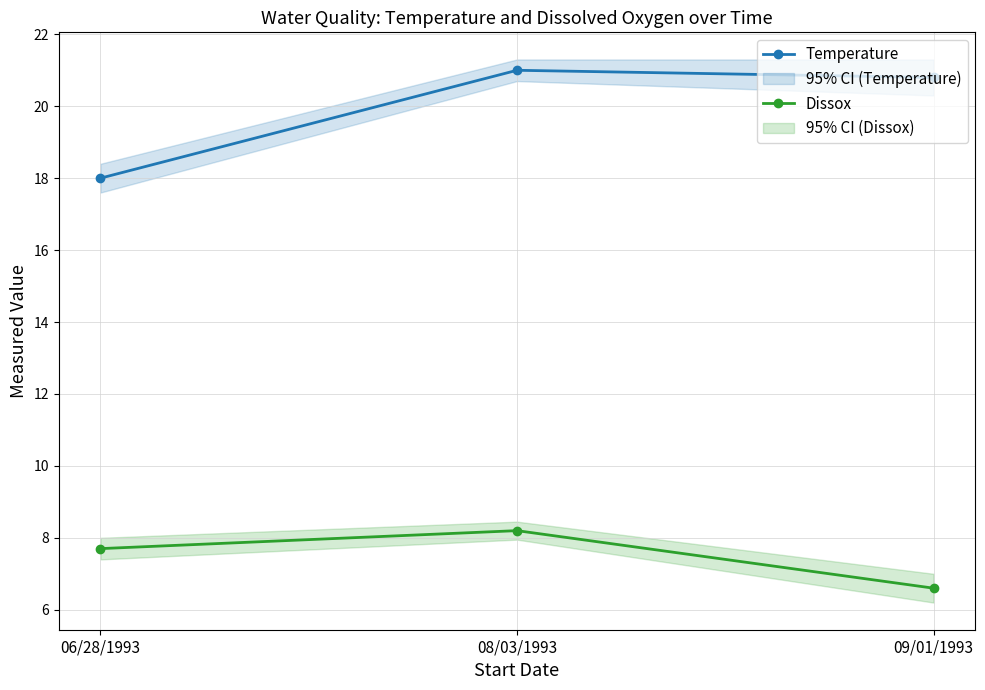

What are all the series names shown in the legend?

Temperature, Dissox